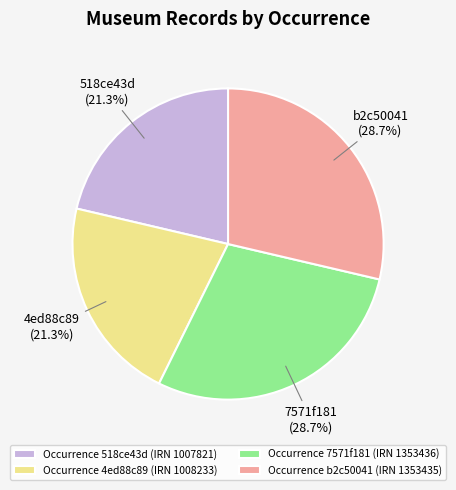

How much of the chart is everything except Occurrence 518ce43d (IRN 1007821)?

78.7%